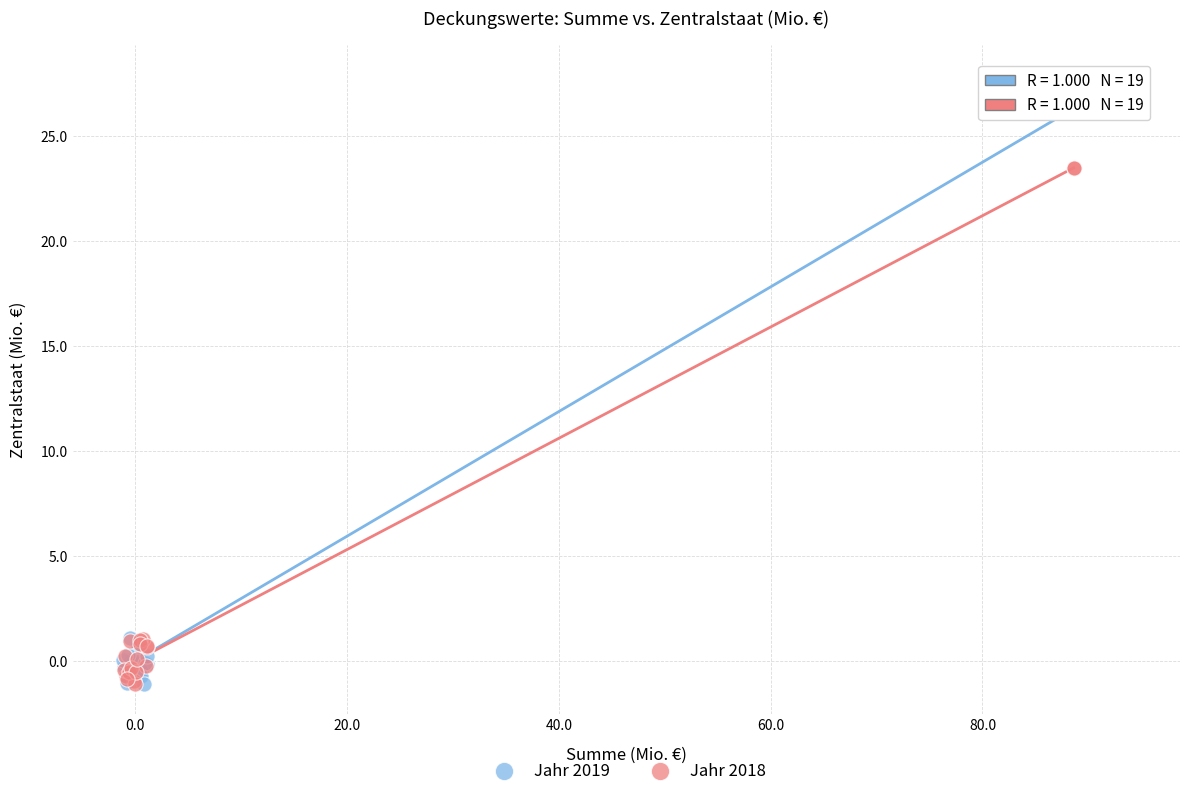

Which series contains the highest Y value?

Jahr 2019